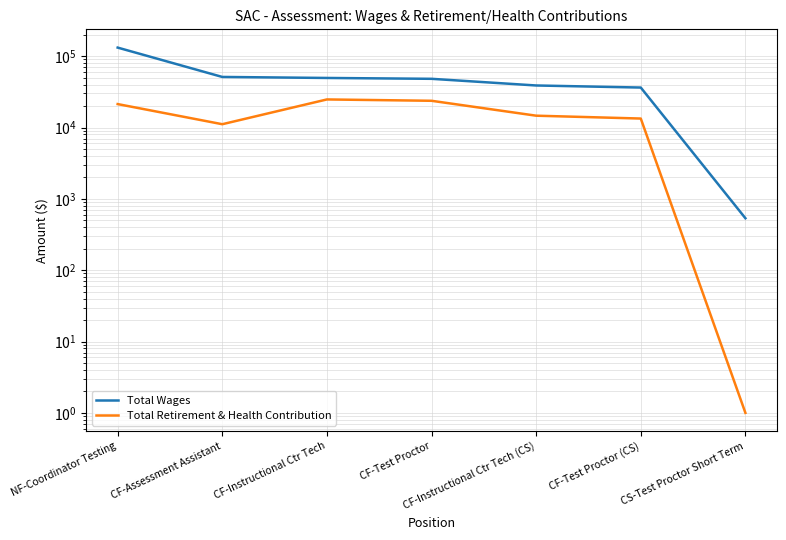

Reading right to left, extract all data points from this chart.

Total Wages: CS-Test Proctor Short Term=535	CF-Test Proctor (CS)=36345	CF-Instructional Ctr Tech (CS)=38857	CF-Test Proctor=48180	CF-Instructional Ctr Tech=49536	CF-Assessment Assistant=51180	NF-Coordinator Testing=131977
Total Retirement & Health Contribution: CS-Test Proctor Short Term=1	CF-Test Proctor (CS)=13363	CF-Instructional Ctr Tech (CS)=14655	CF-Test Proctor=23709	CF-Instructional Ctr Tech=24757	CF-Assessment Assistant=11129	NF-Coordinator Testing=21319